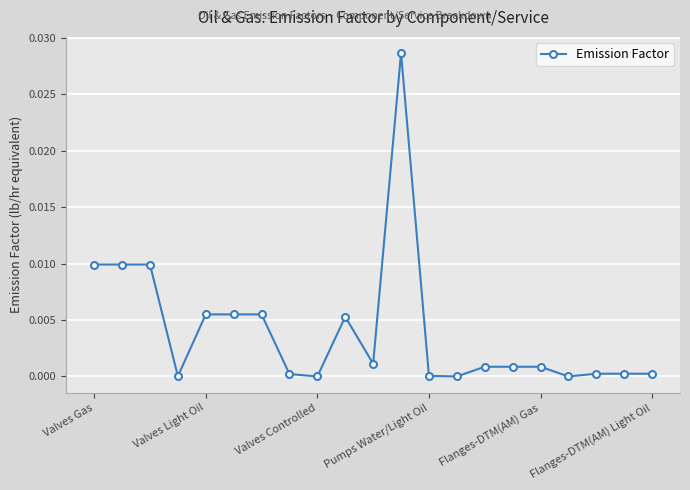

True or false: the data has more than 0 interior local peaks.

True